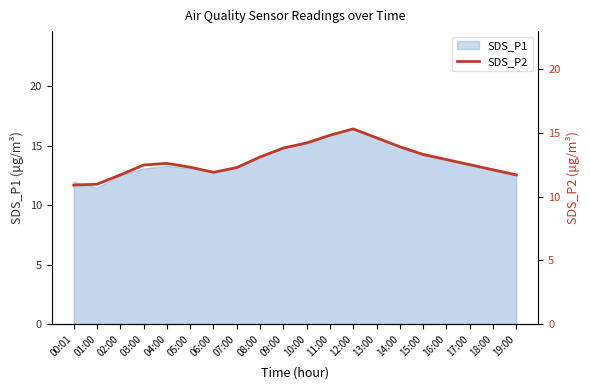

At which category does the data reach its first local valley?

06:00